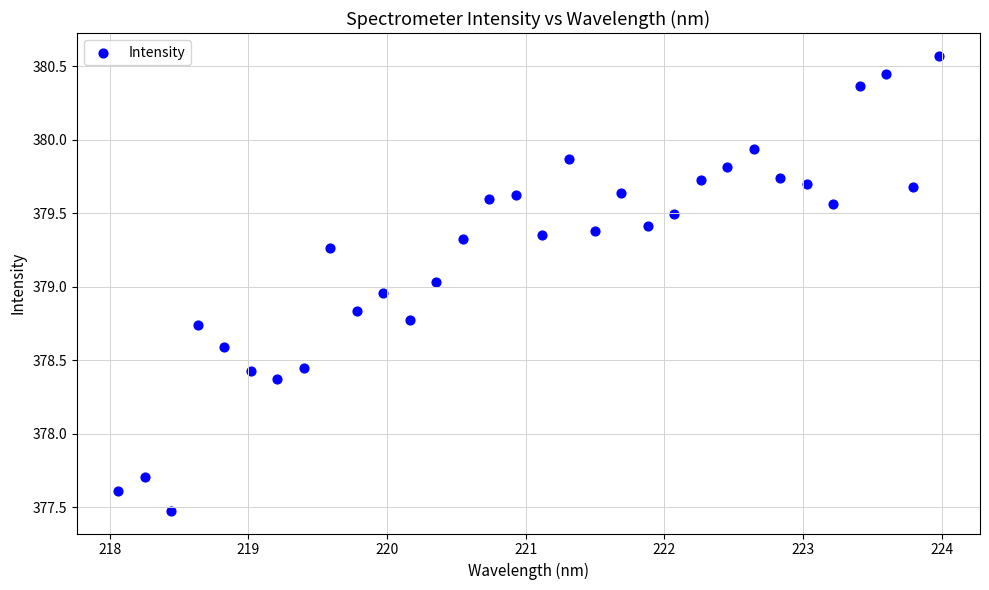

What is the range of X values (max minus min)?

5.9